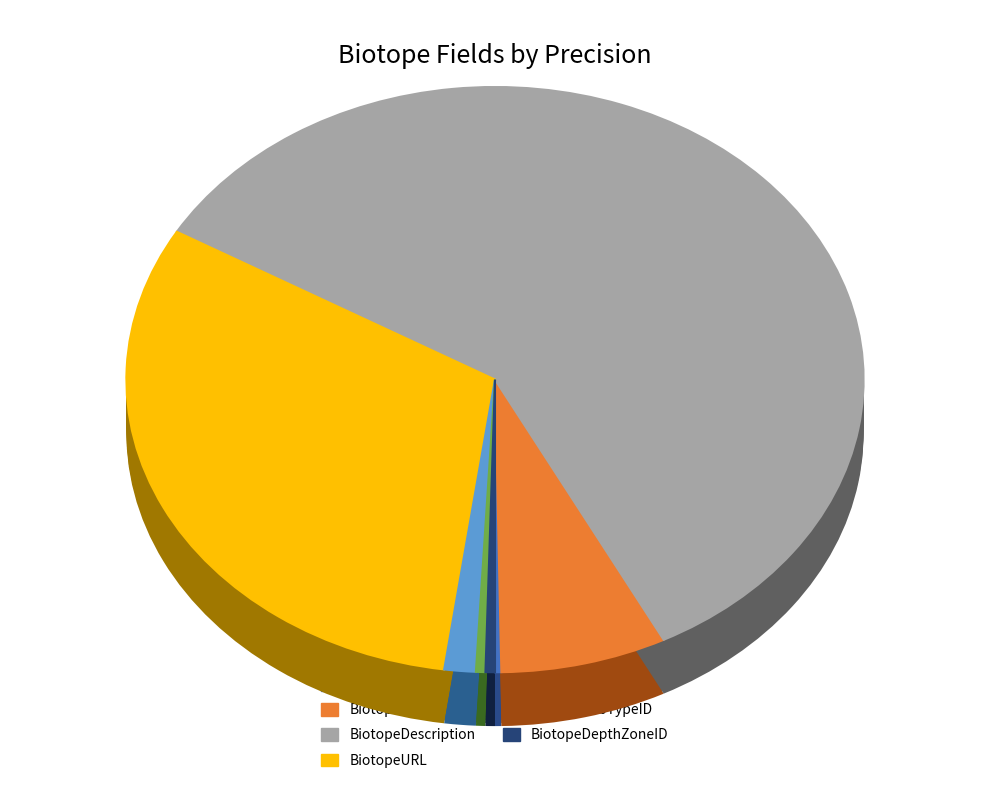

Is it true that 7 is 0% of the pie?

True